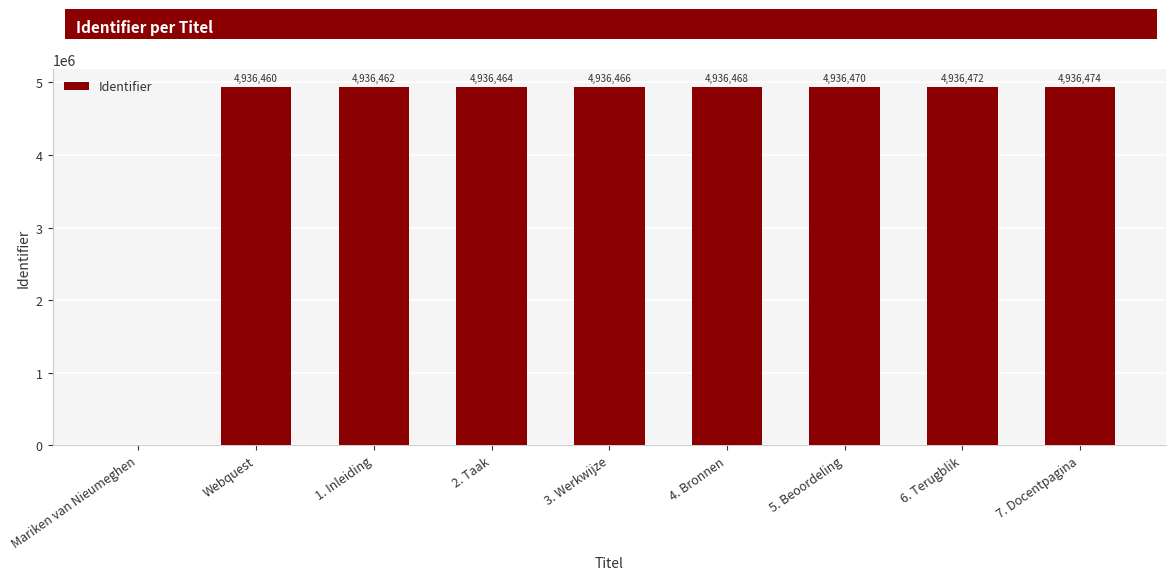

How many distinct data groups are displayed?

1